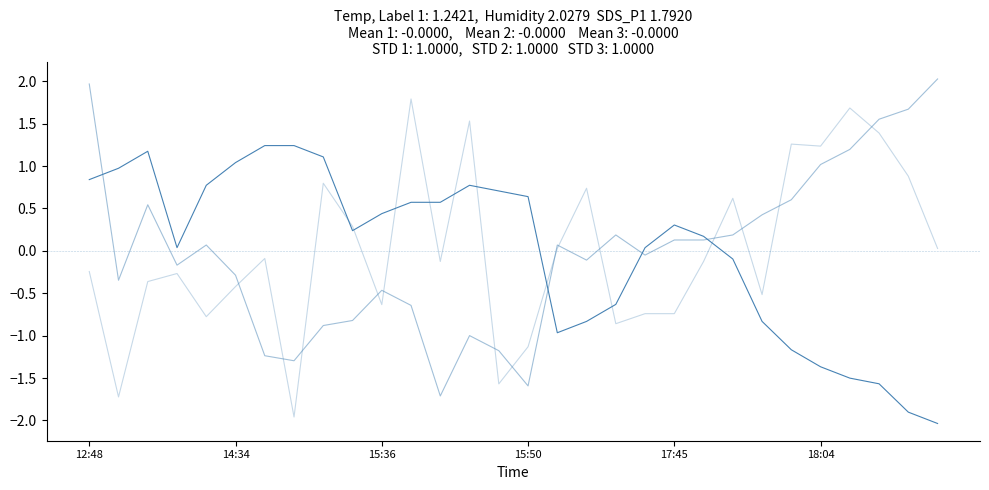

Is this an area chart (filled region under the line)?

No